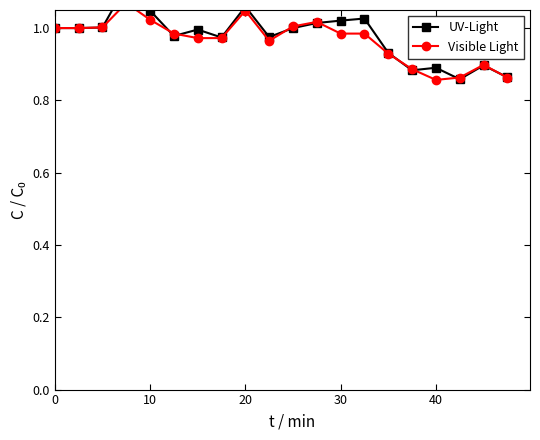

What is the value of the UV-Light point at the 5th from the left?

1.0